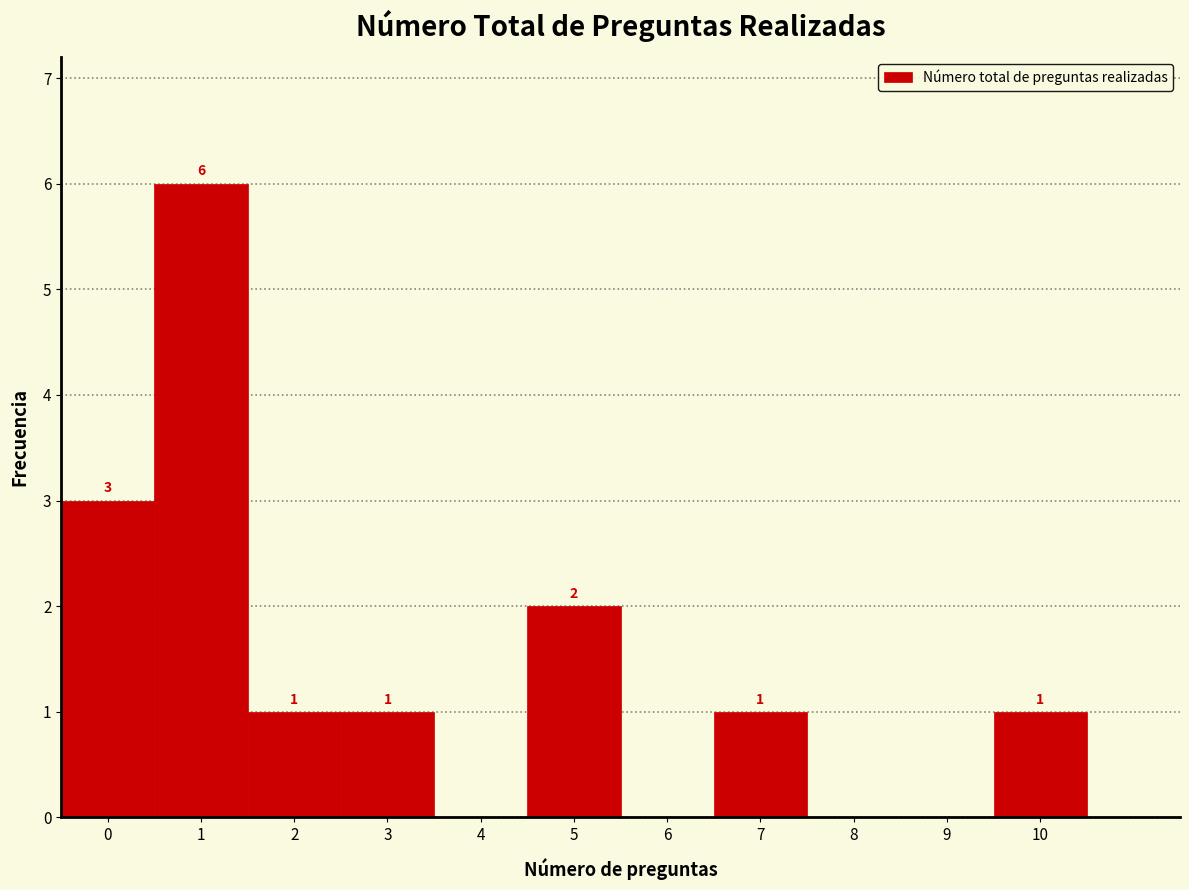

Over which range of the x-axis is the bar tallest?

0.5 to 1.5